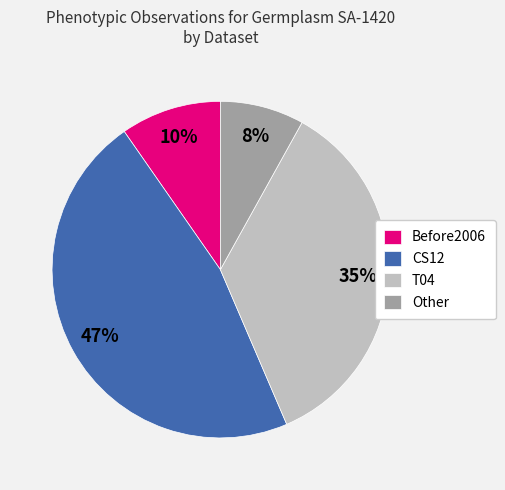

To the nearest percent, what is the average slice percentage?

25%